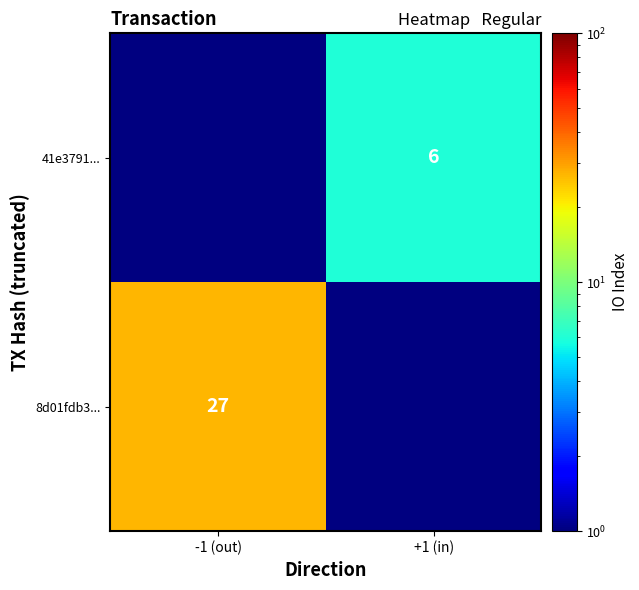

The value of 8d01fdb3... at -1 (out) is 17.3. True or false?

False